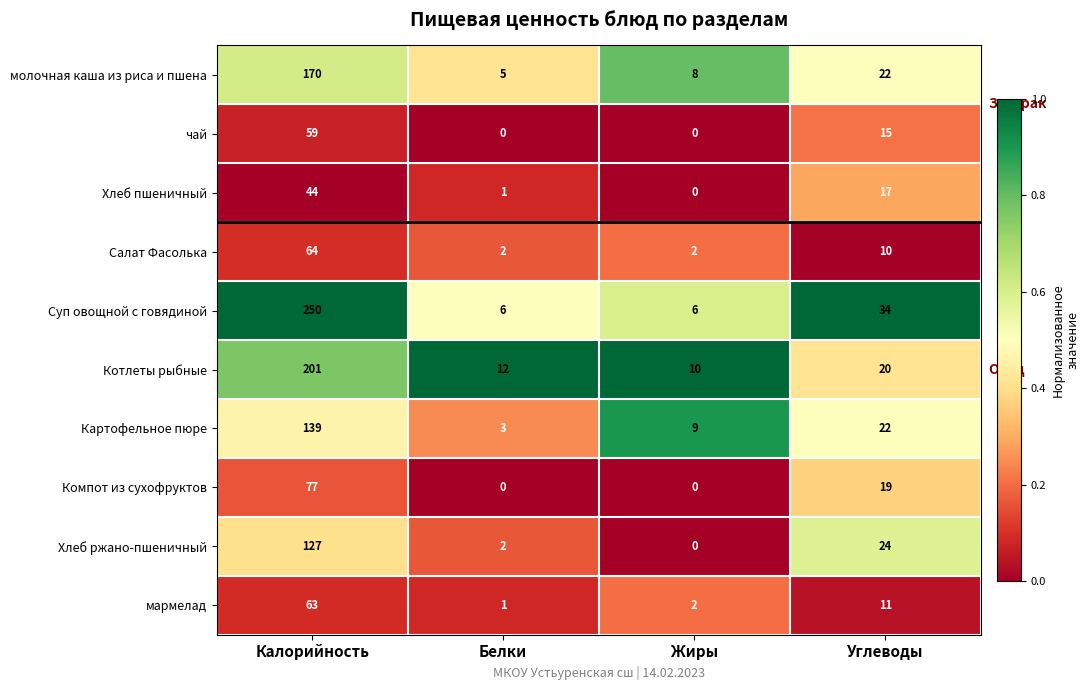

At which label does молочная каша из риса и пшена reach its minimum?

Белки